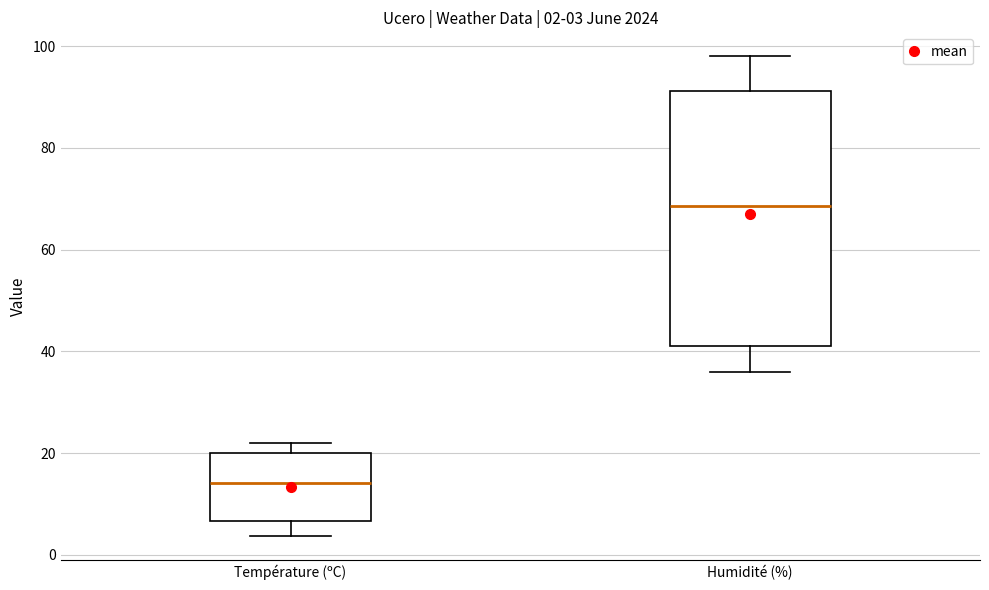

Comparing the boxes themselves (not the whiskers), which one is the tallest?

Humidité (%)